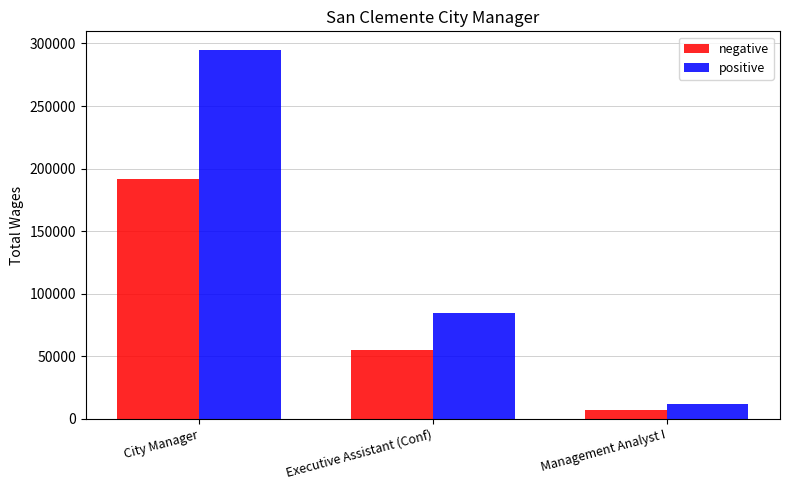

What is the approximate value of positive at Management Analyst I?

11488.0